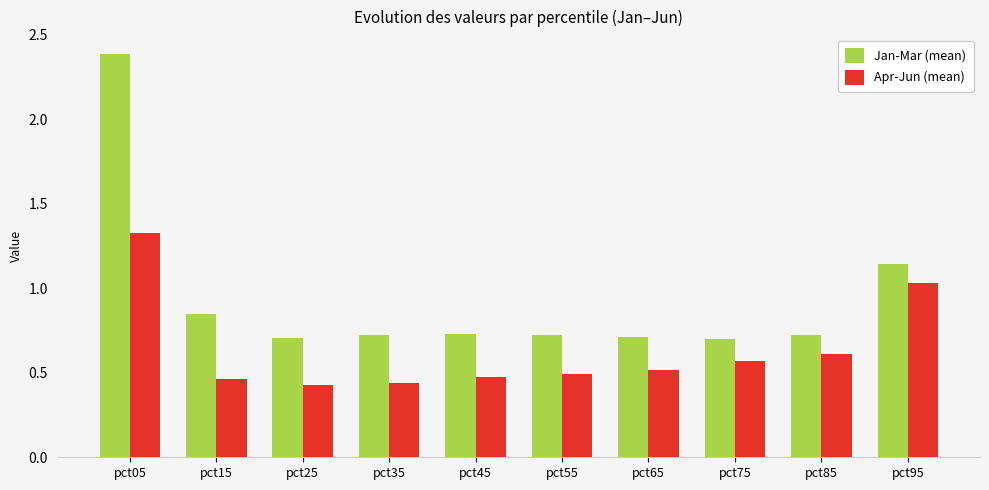

At which category does the chart reach its peak across all series?

pct05